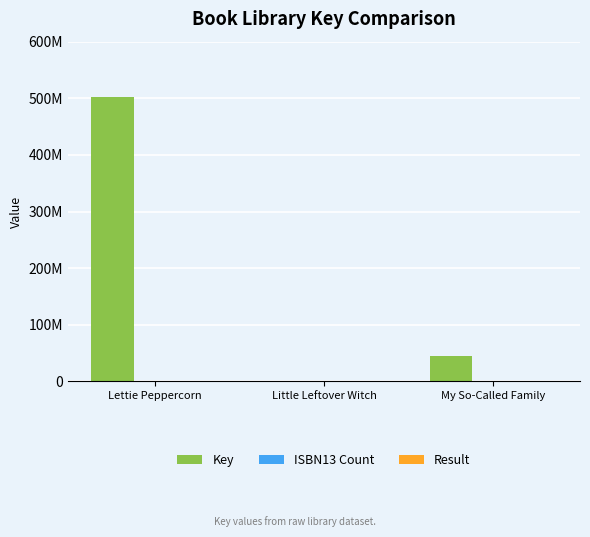

At Little Leftover Witch, list the series in order from smallest to largest.

Result, ISBN13 Count, Key